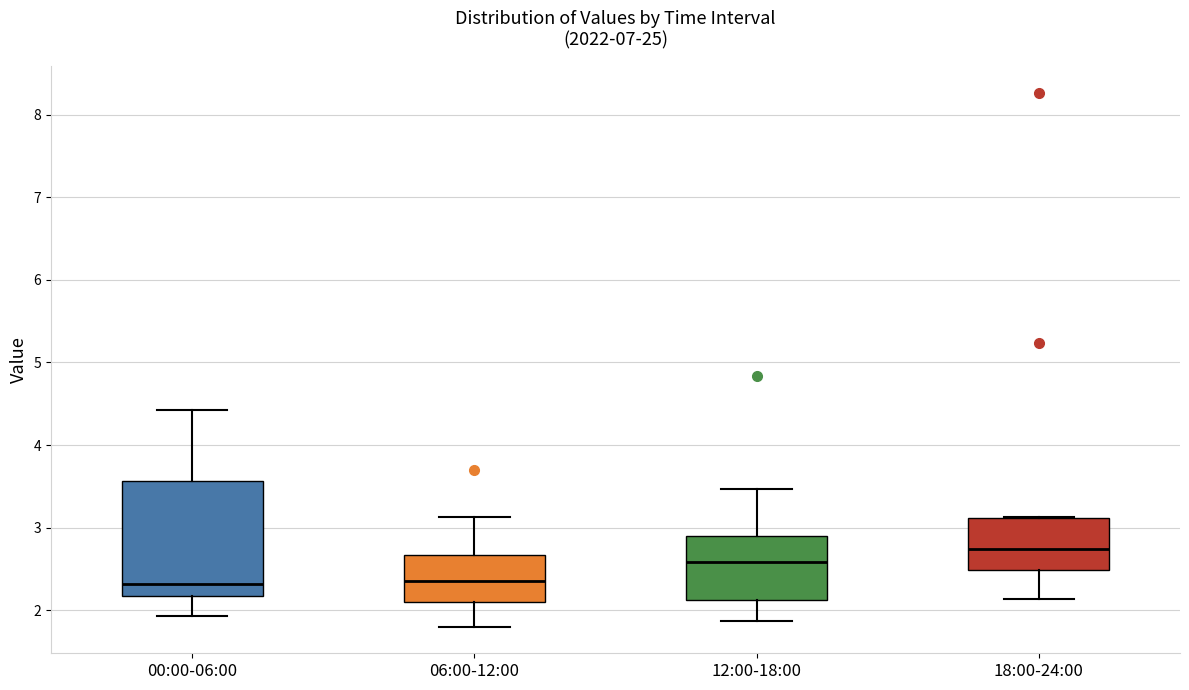

Where does the median line of the box for 06:00-12:00 sit on the y-axis? The values are not printed on the chart, so give them approximately, as read against the axis.

2.4